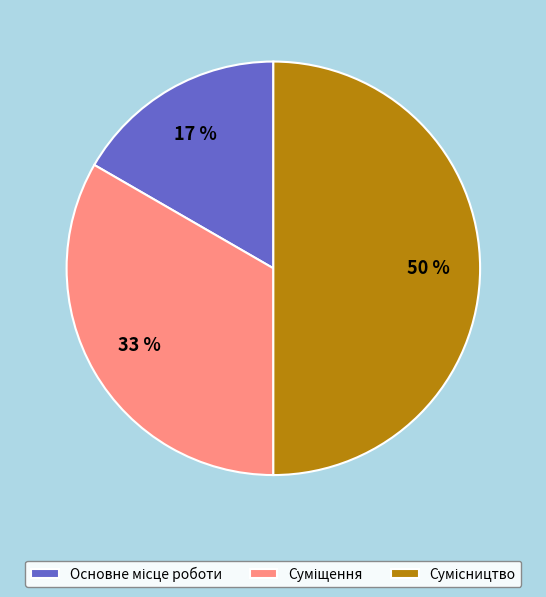

To the nearest percent, what is the difference between the largest and smallest slice percentages?

33%